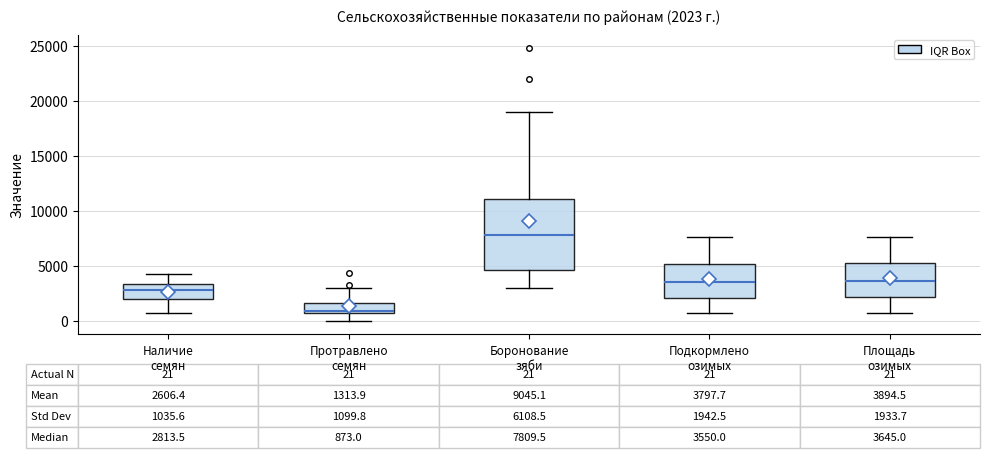

Which box is the tallest, from its lower edge to its upper edge?

Боронование зяби